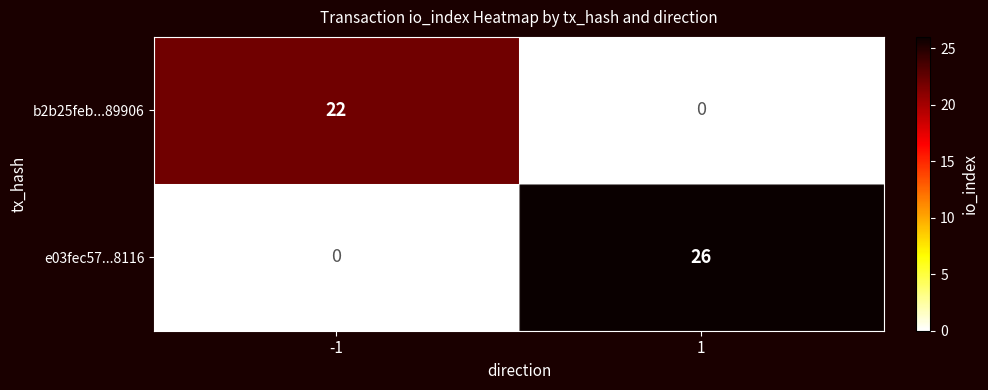

List the series in order of their overall mean, lowest first.

b2b25feb...89906, e03fec57...8116